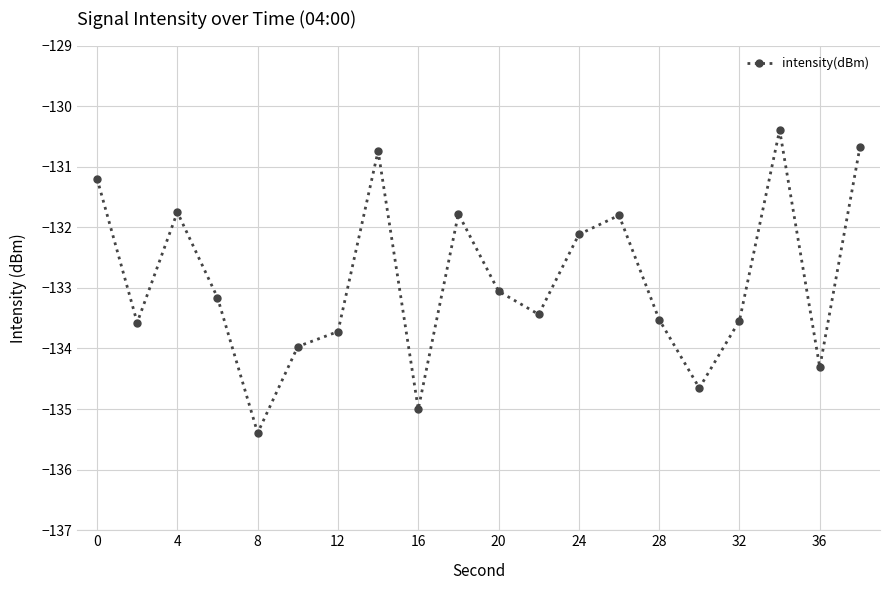

Reading left to right, transcribe all the data shown in this chart.

-131.2	-133.6	-131.8	-133.2	-135.4	-134.0	-133.7	-130.7	-135.0	-131.8	-133.1	-133.4	-132.1	-131.8	-133.5	-134.7	-133.5	-130.4	-134.3	-130.7